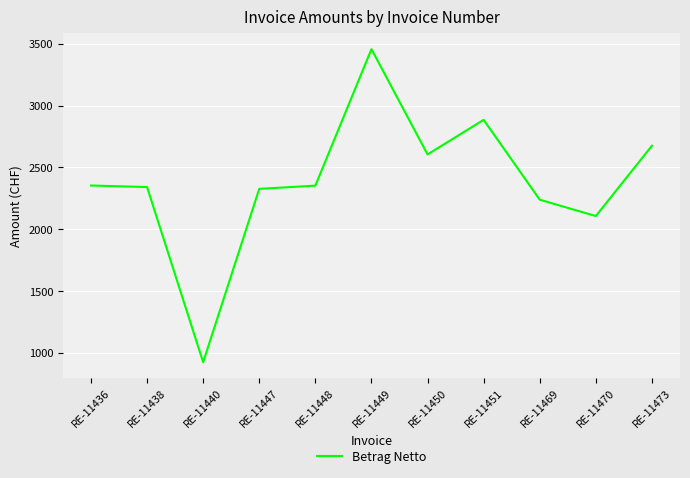

The value at RE-11473 is 601.9. True or false?

False